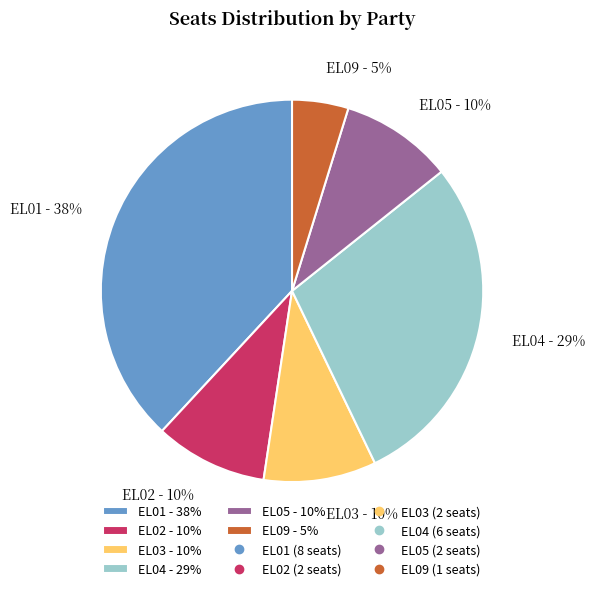

How many segments does this pie chart have?

6